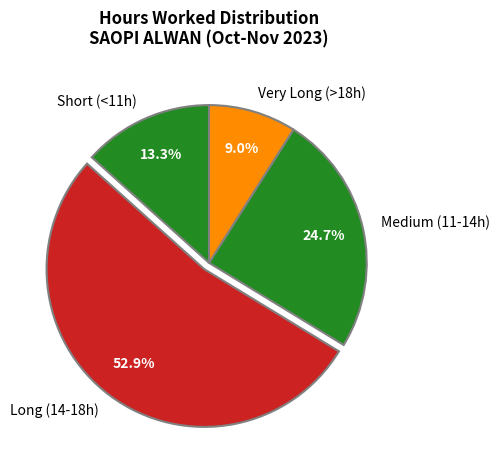

Approximately how many times larger is the value at Short (<11h) compared to Very Long (>18h)?

1.5